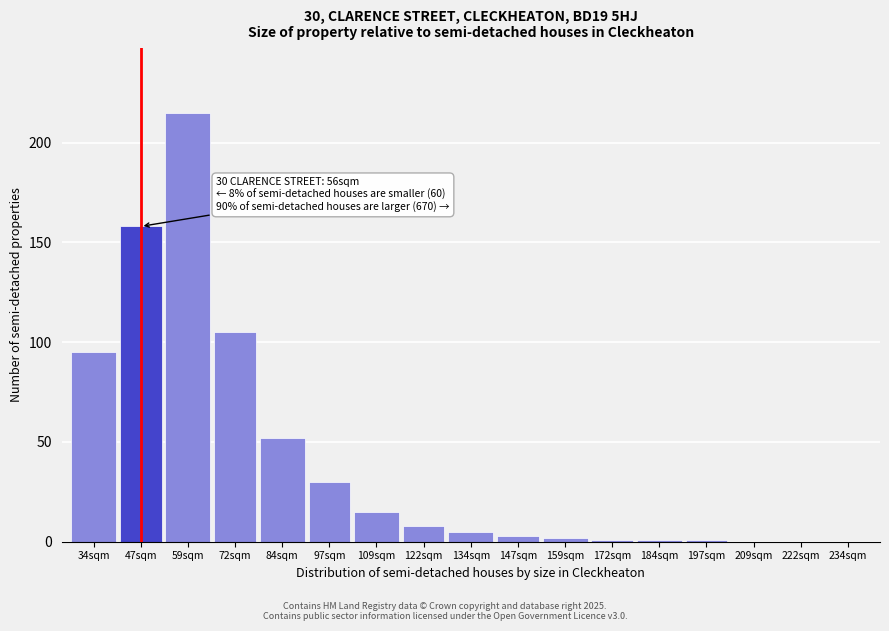

Reading left to right, list all the values displayed in this chart.

34sqm=95	47sqm=158	59sqm=215	72sqm=105	84sqm=52	97sqm=30	109sqm=15	122sqm=8	134sqm=5	147sqm=3	159sqm=2	172sqm=1	184sqm=1	197sqm=1	209sqm=0	222sqm=0	234sqm=0